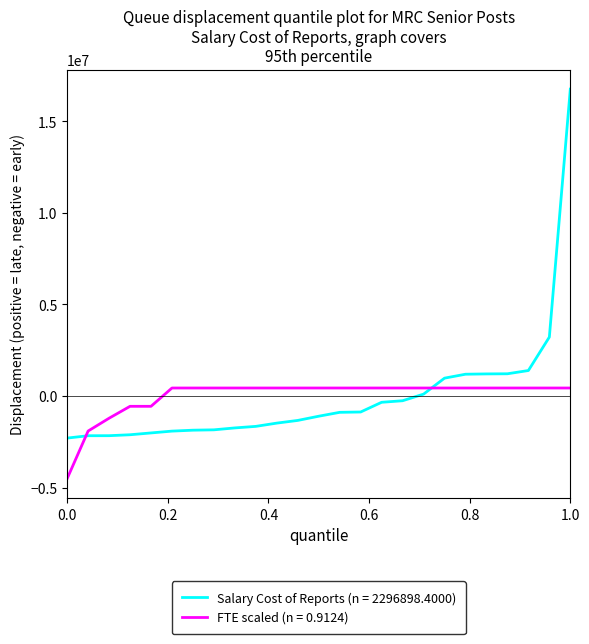

What are all the series names shown in the legend?

Salary Cost of Reports (n = 2296898.4000), FTE scaled (n = 0.9124)